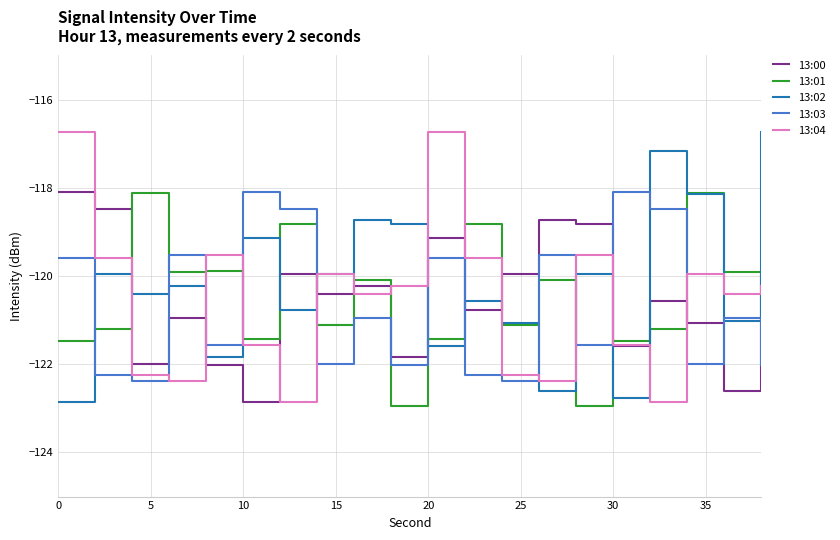

How many intersections are there between 13:01 and 13:03?

9